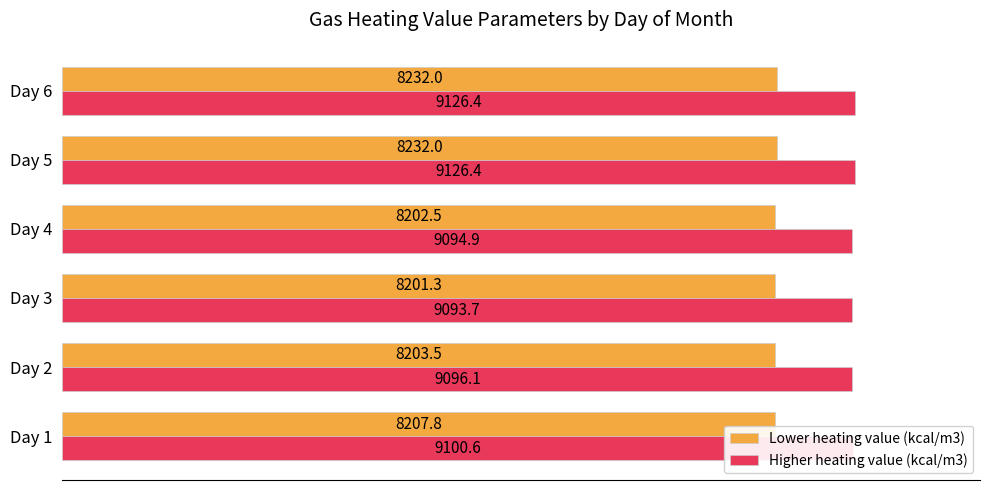

What are all the series names shown in the legend?

Lower heating value (kcal/m3), Higher heating value (kcal/m3)